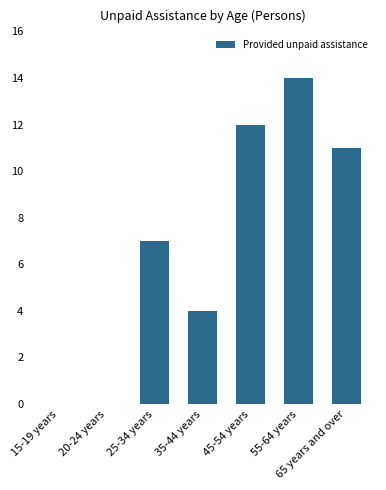

What is the average value?

7